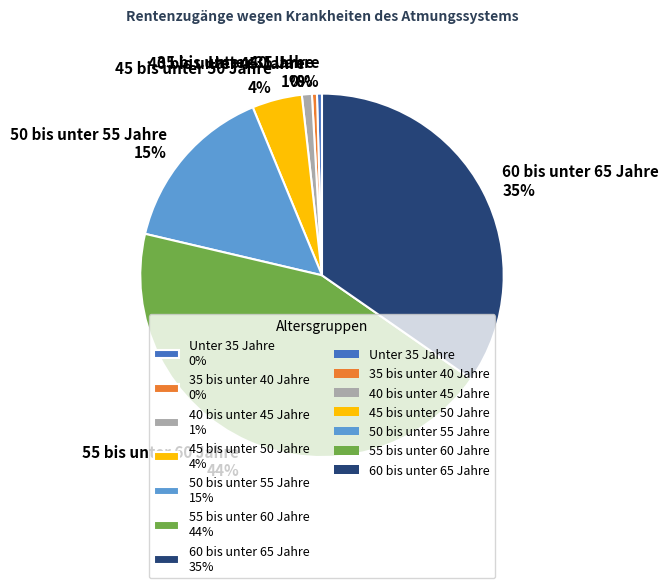

To the nearest percent, what percentage of the pie is 60 bis unter 65 Jahre?

35%